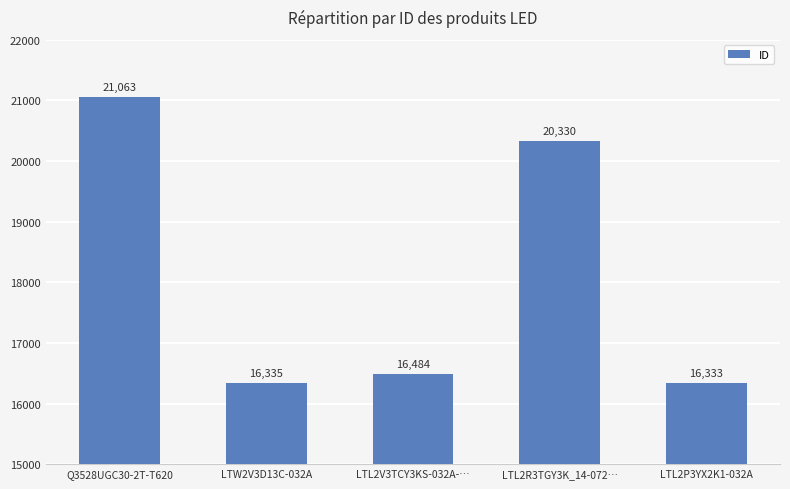

Which category has the lowest value across all series?

LTL2P3YX2K1-032A